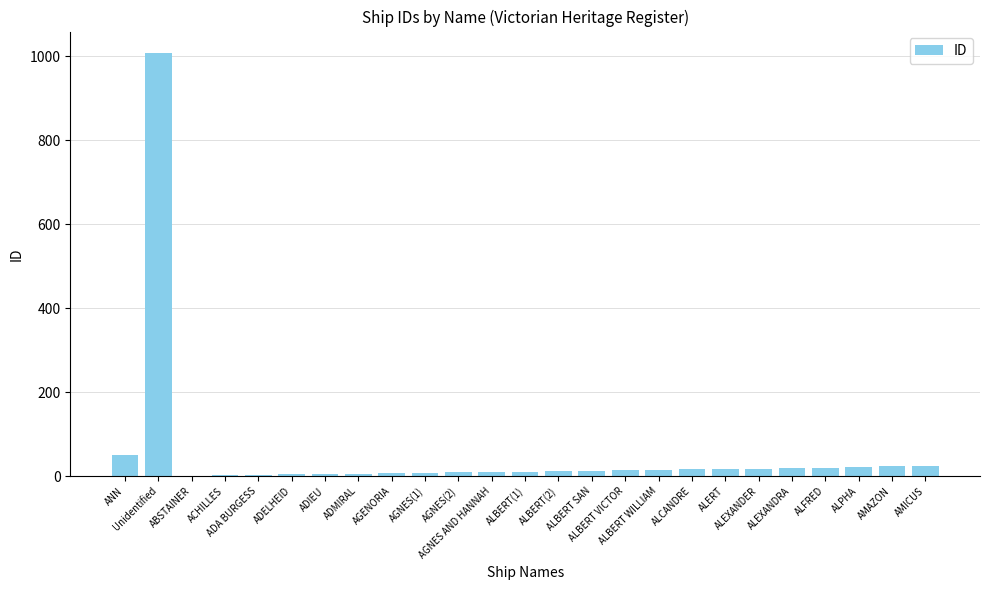

What is the ratio of the value at ALFRED to the value at ADMIRAL?

3.3